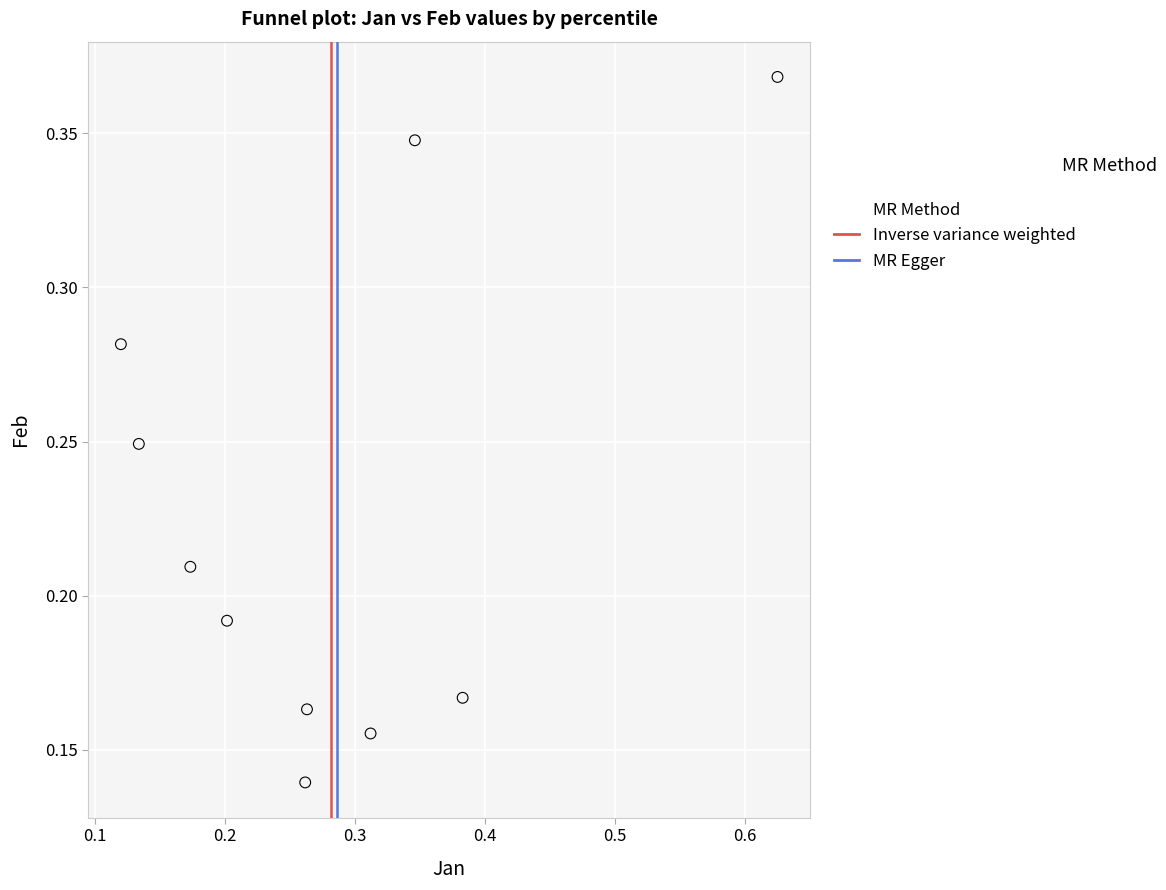

What is the range of X values (max minus min)?

0.5